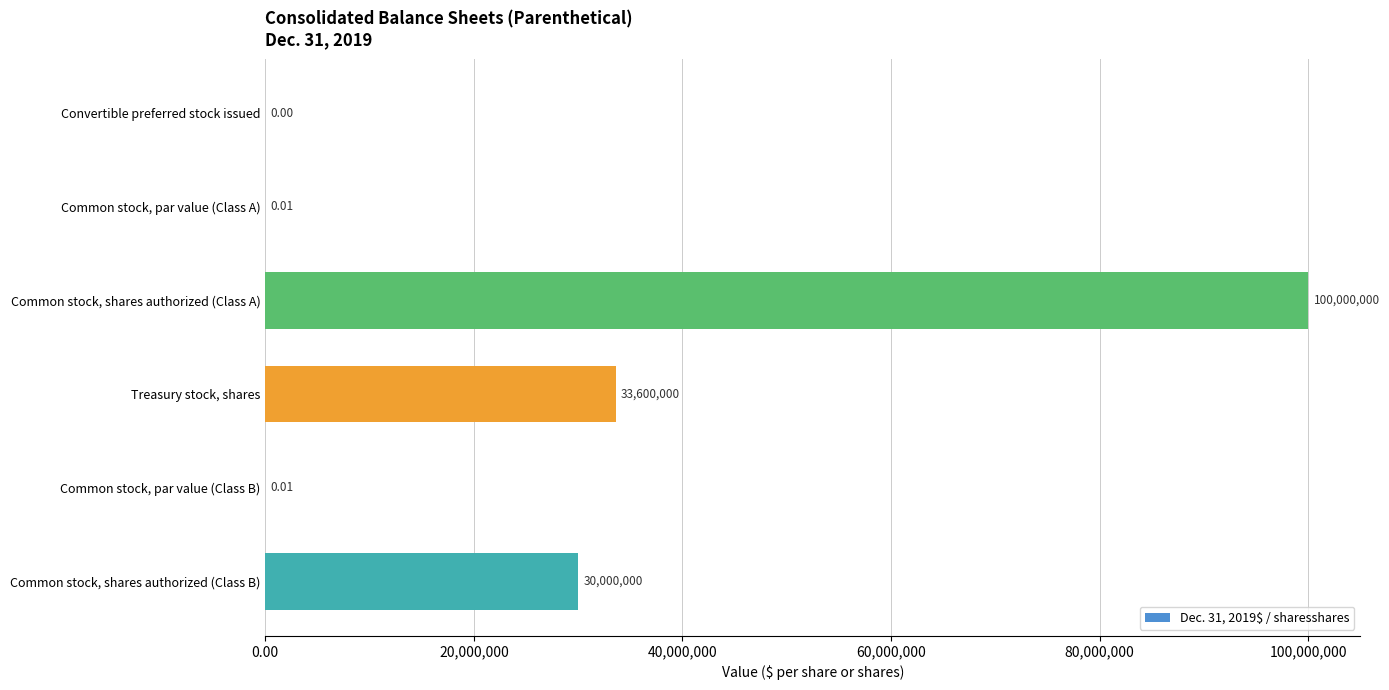

What is the sum of all values?

163600000.0